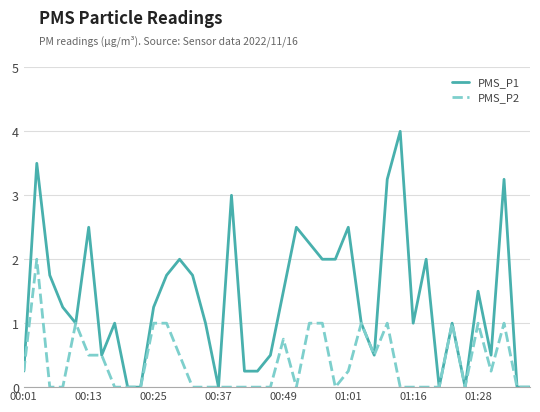

Which series has the largest total across all categories?

PMS_P1